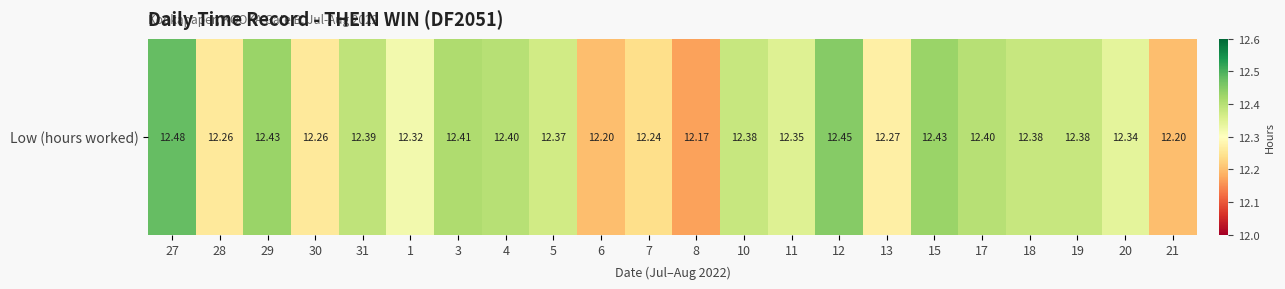

What is the sum of the values at 15 and 8?

24.6